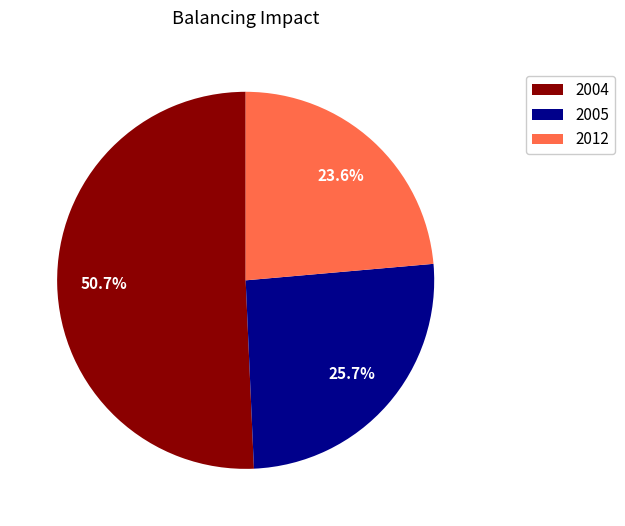

Is there any slice that represents more than half of the pie?

Yes